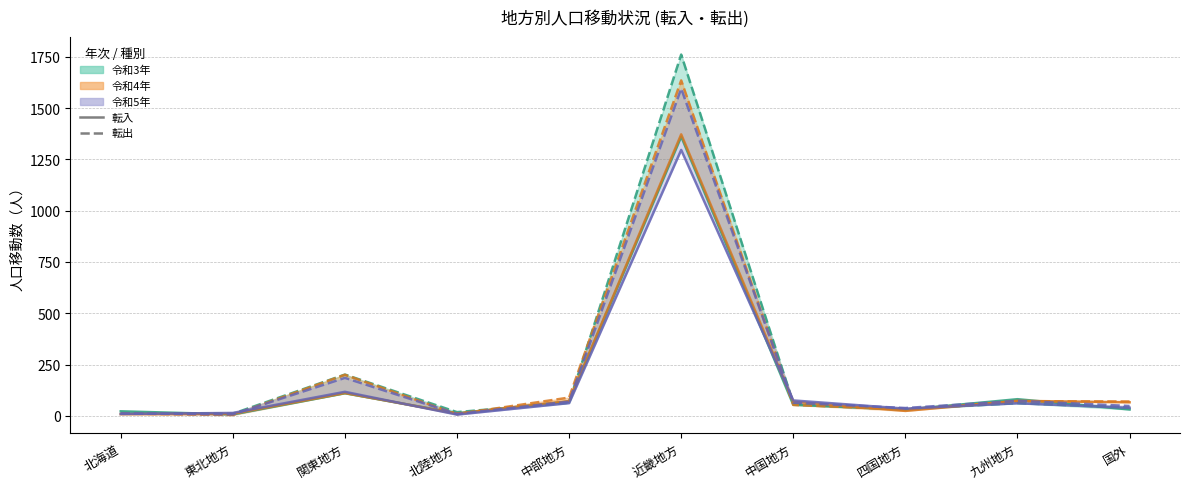

Which has a higher value, 国外 or 近畿地方?

近畿地方